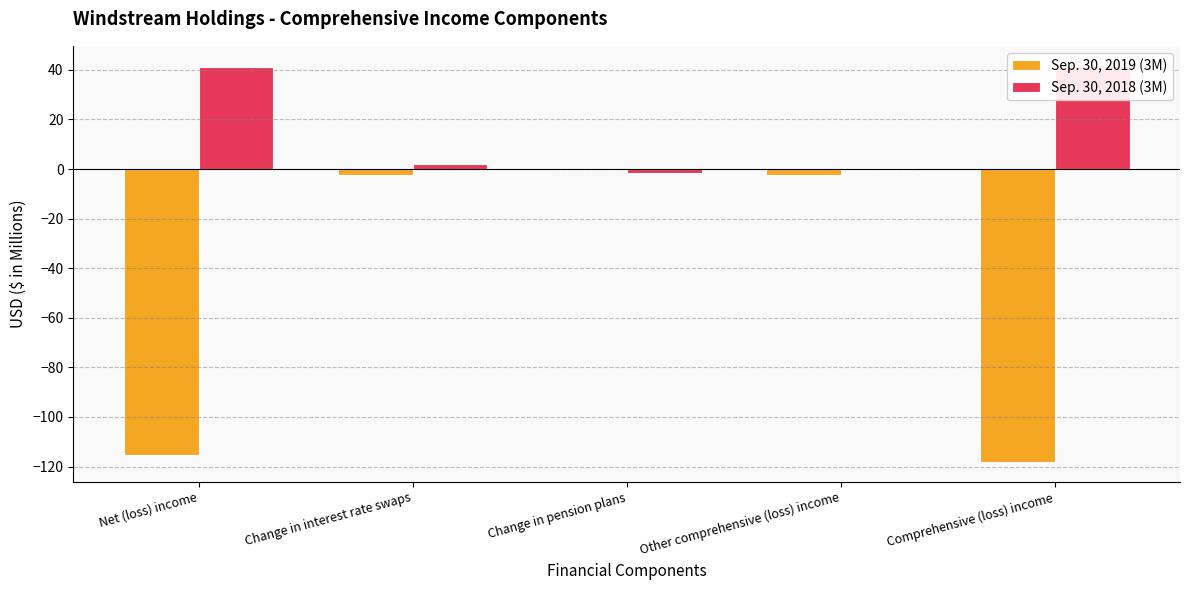

Is it true that Sep. 30, 2019 (3M) equals -0.2 at Change in pension plans?

True